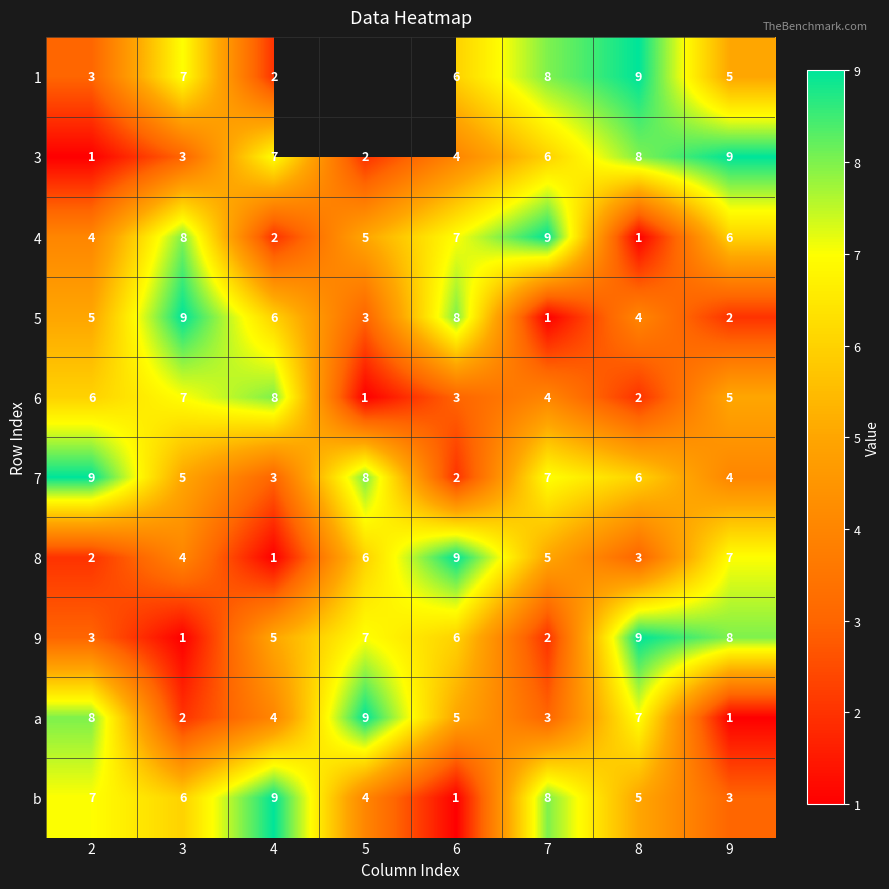

Rank the categories by 9 value from highest to lowest.

8, 9, 5, 6, 4, 2, 7, 3